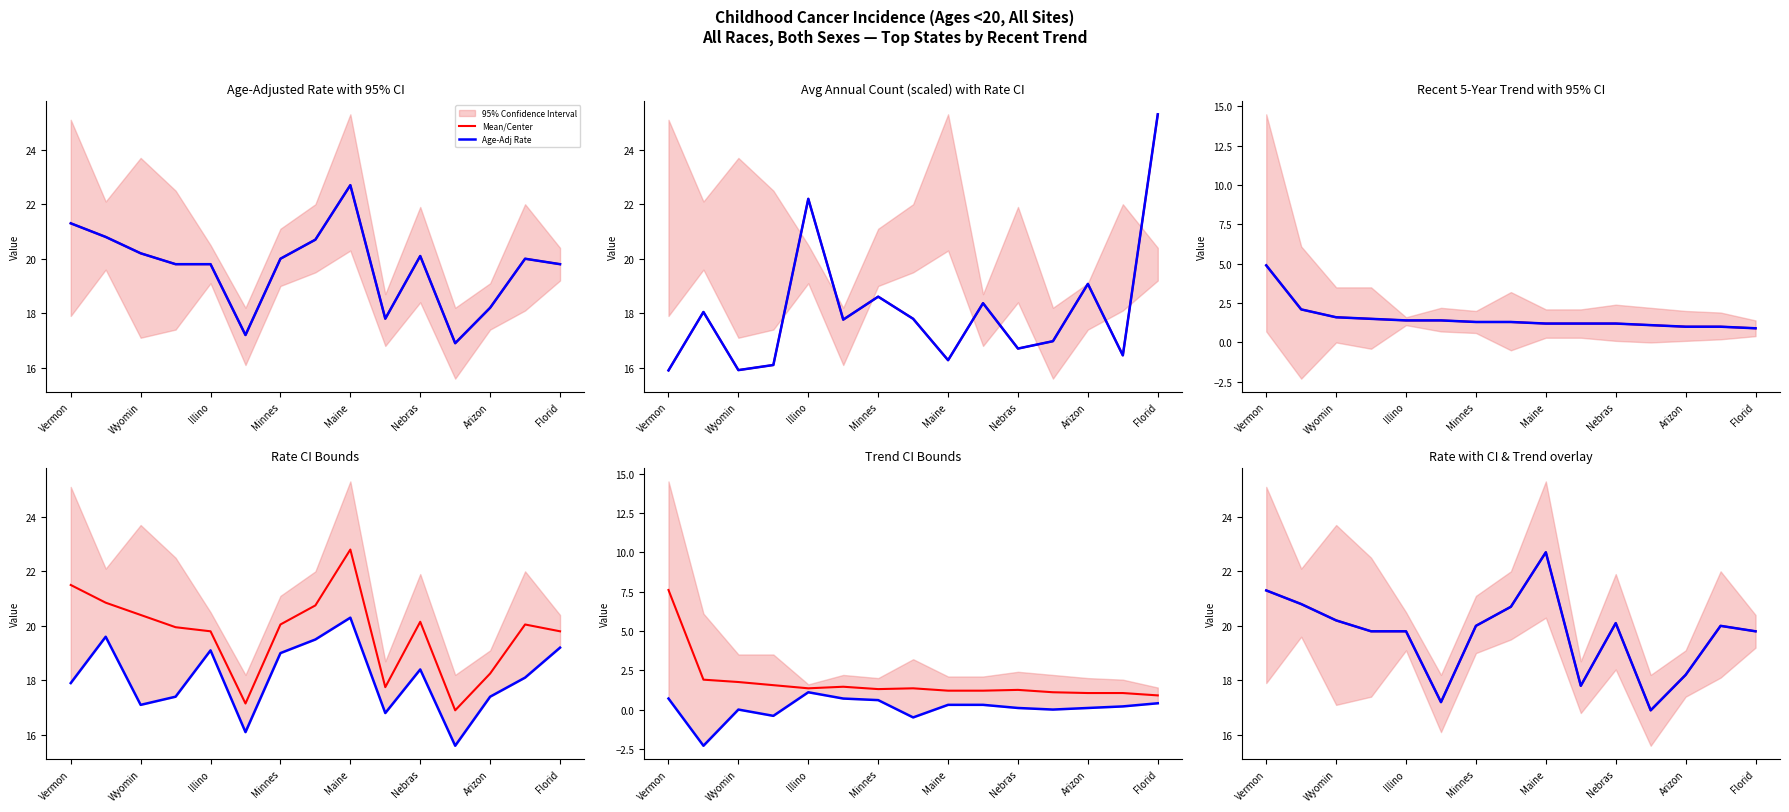

At how many categories does at least one series exceed 24?

1